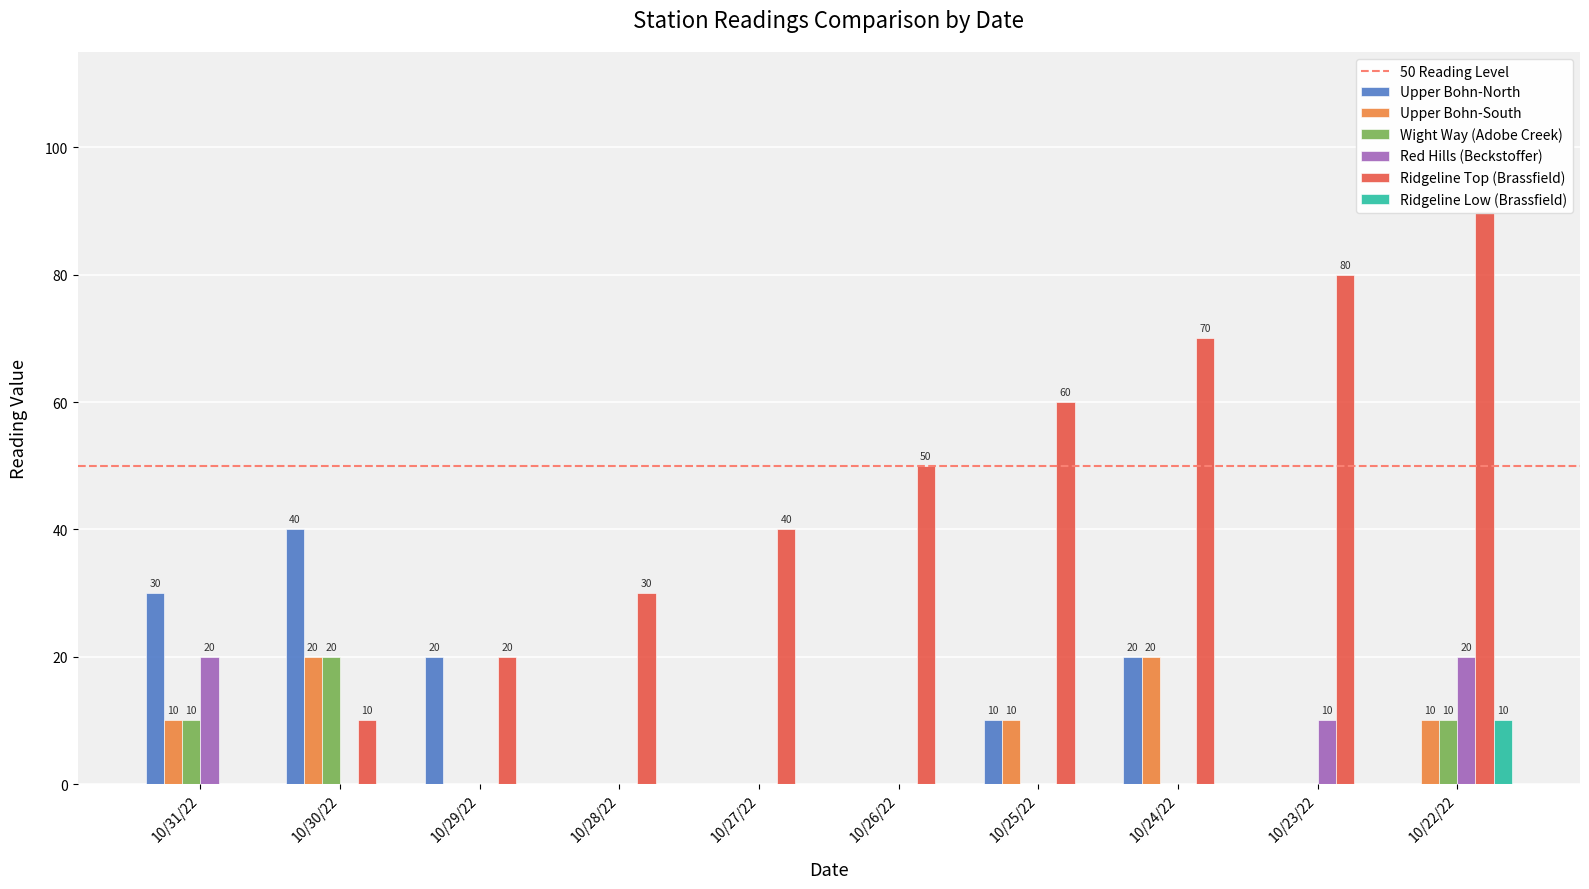

How many bars are there in total?

60